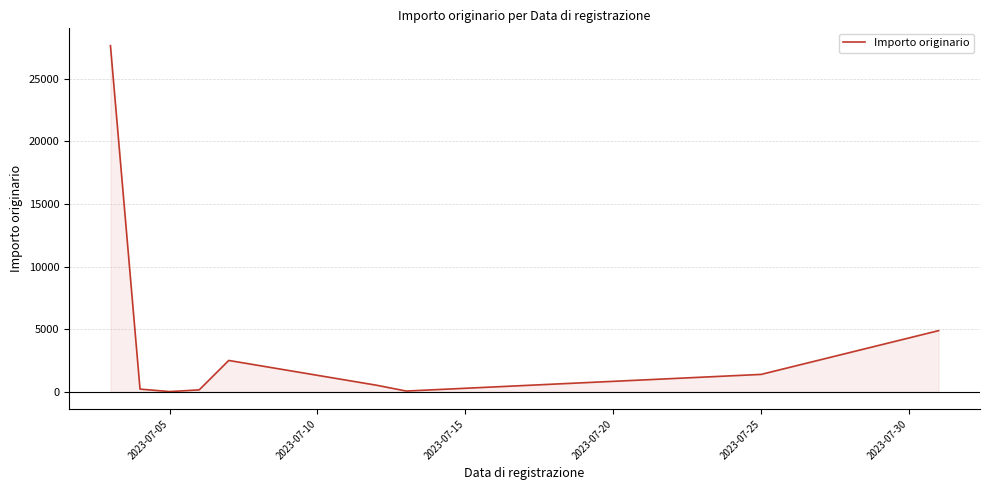

What is the difference between the maximum and minimum values?

27647.9